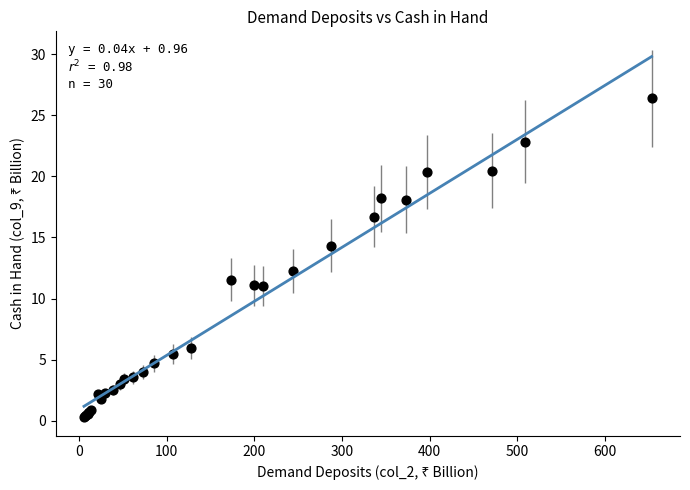

What Y value in the scatter plot is closest to 13?

12.3